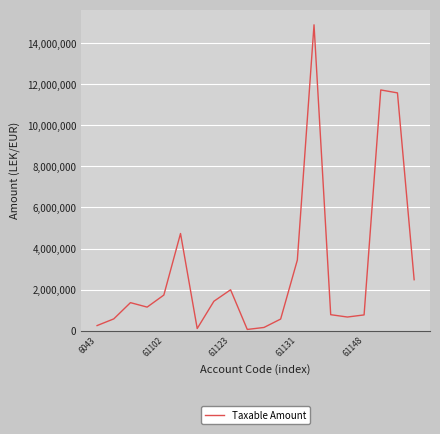

What is the difference between the maximum and minimum values?

14826046.6